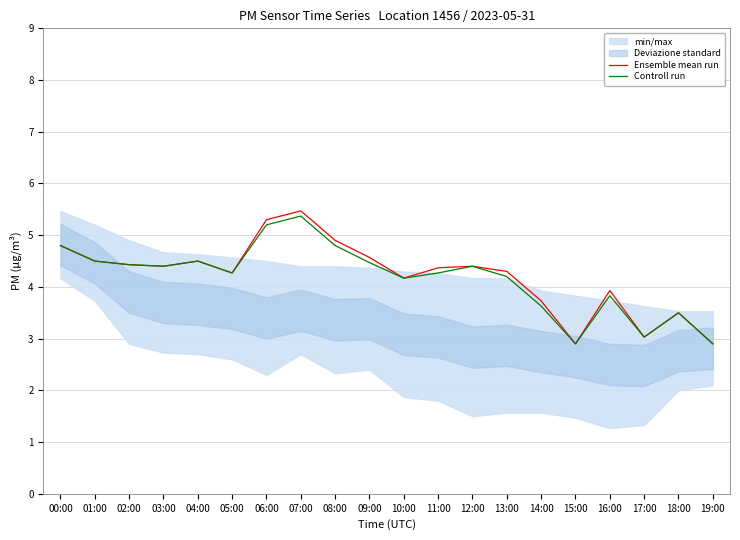

At which category is the sum across all series the highest?

07:00